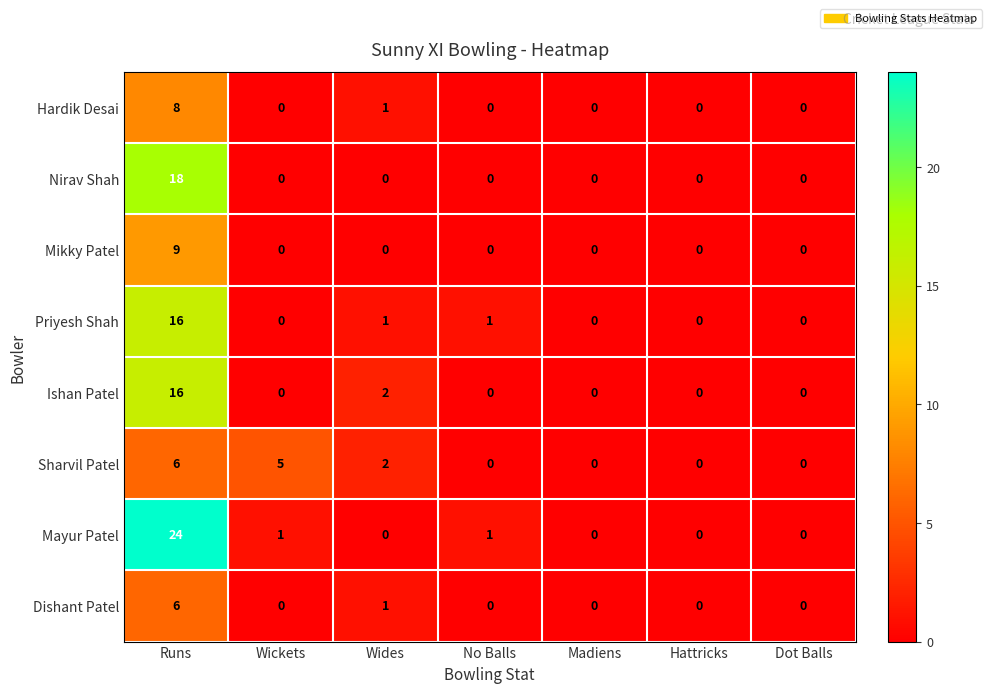

What is the maximum value for Hardik Desai?

8